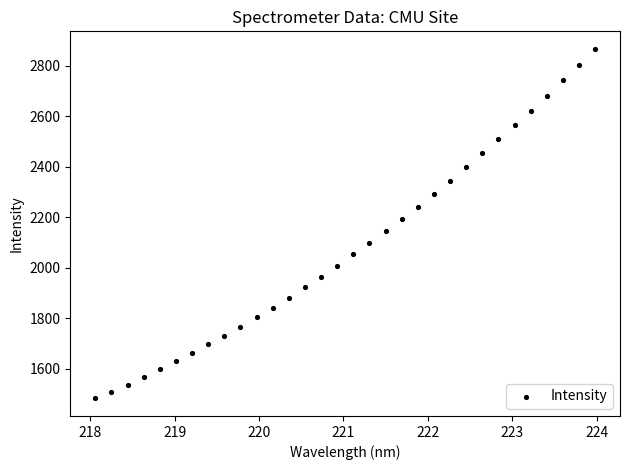

What is the range of X values (max minus min)?

5.9